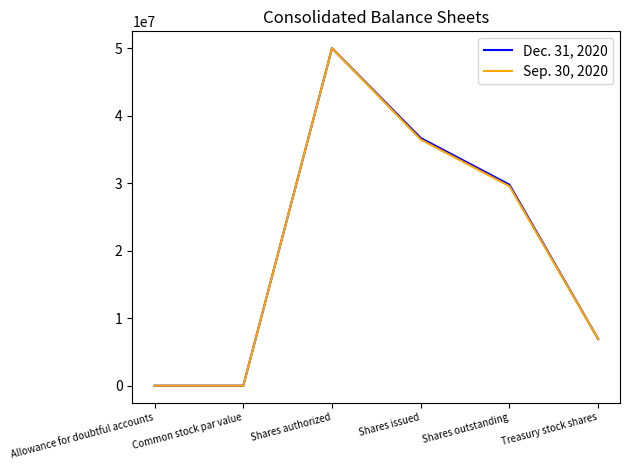

Does the chart have visible grid lines?

No